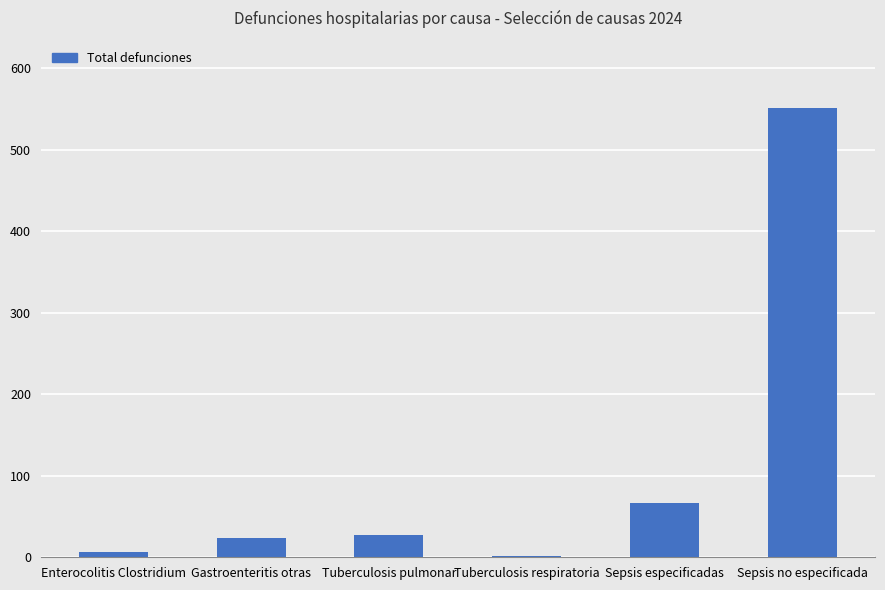

Reading right to left, extract all data points from this chart.

Sepsis no especificada=551	Sepsis especificadas=66	Tuberculosis respiratoria=1	Tuberculosis pulmonar=27	Gastroenteritis otras=24	Enterocolitis Clostridium=6